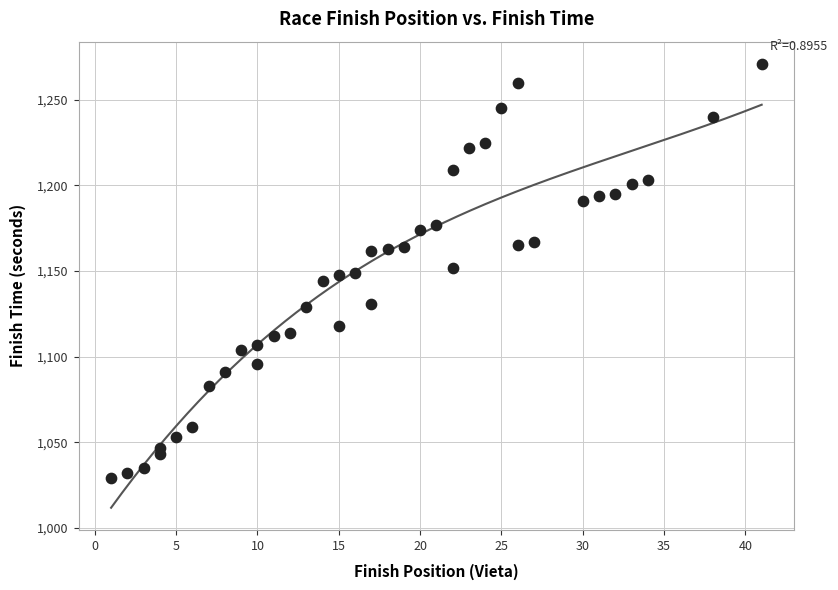

Count the number of points in this scatter plot.

40